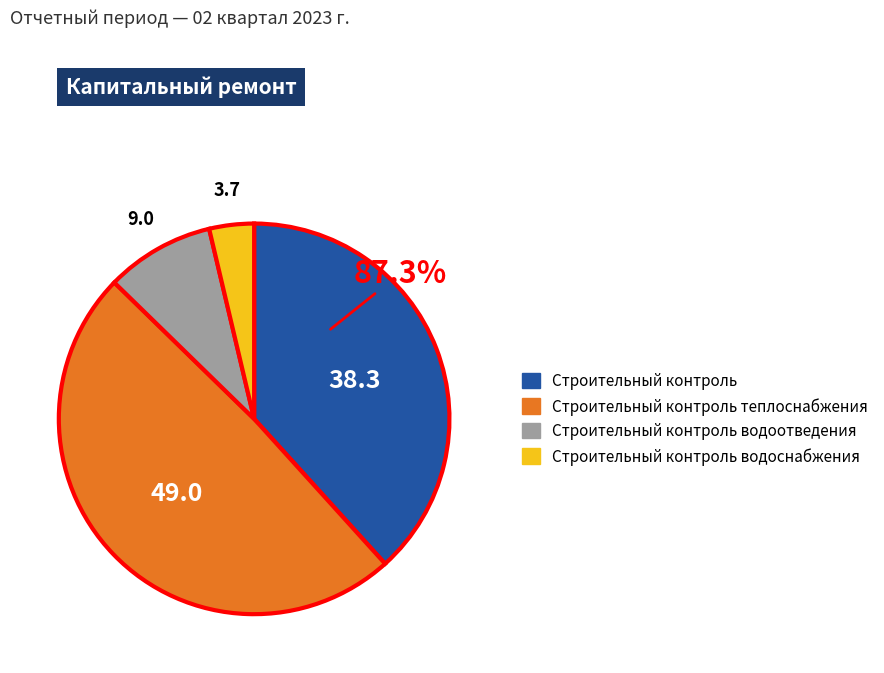

How many slices are in this pie chart?

4